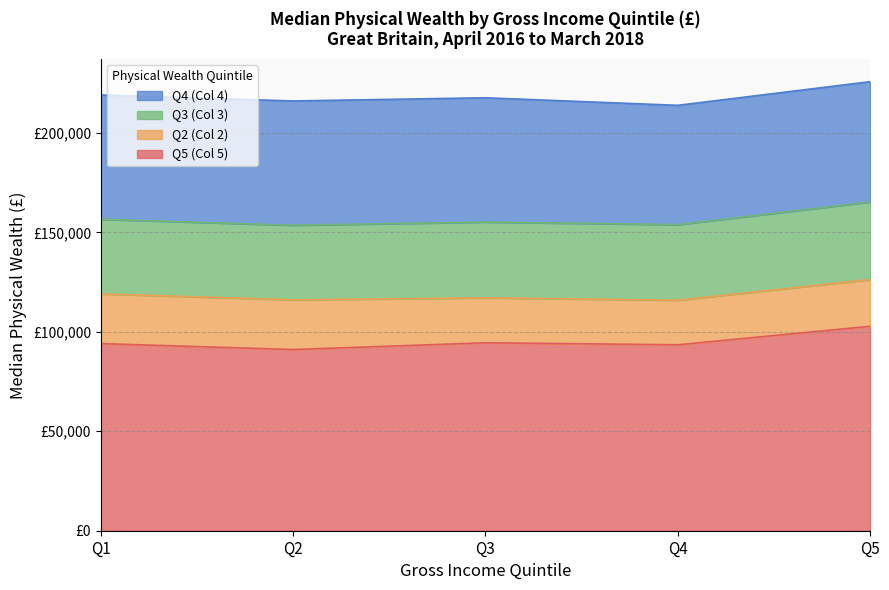

Which series has the largest total across all categories?

Q5 (Col 5)